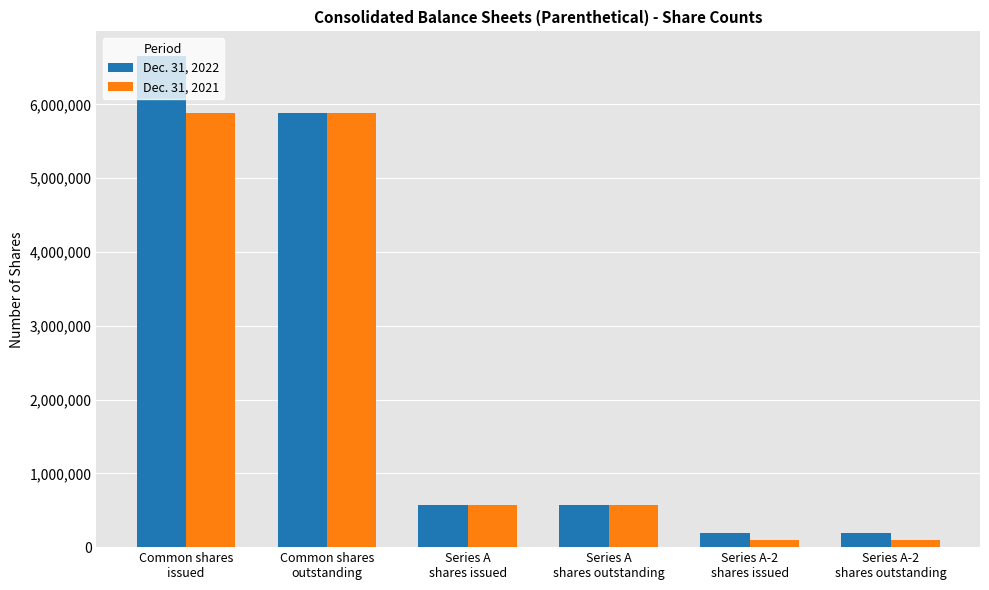

Is it true that Dec. 31, 2022 equals 2271332 at Common shares
outstanding?

False